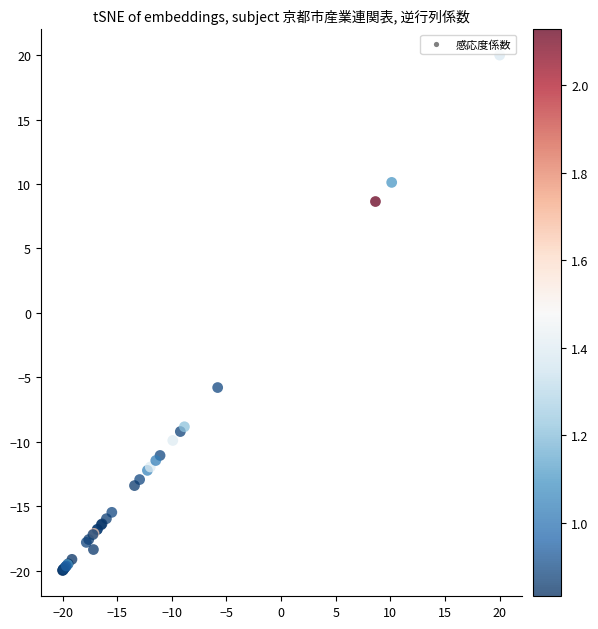

What Y value in the scatter plot is closest to 0?

-5.8